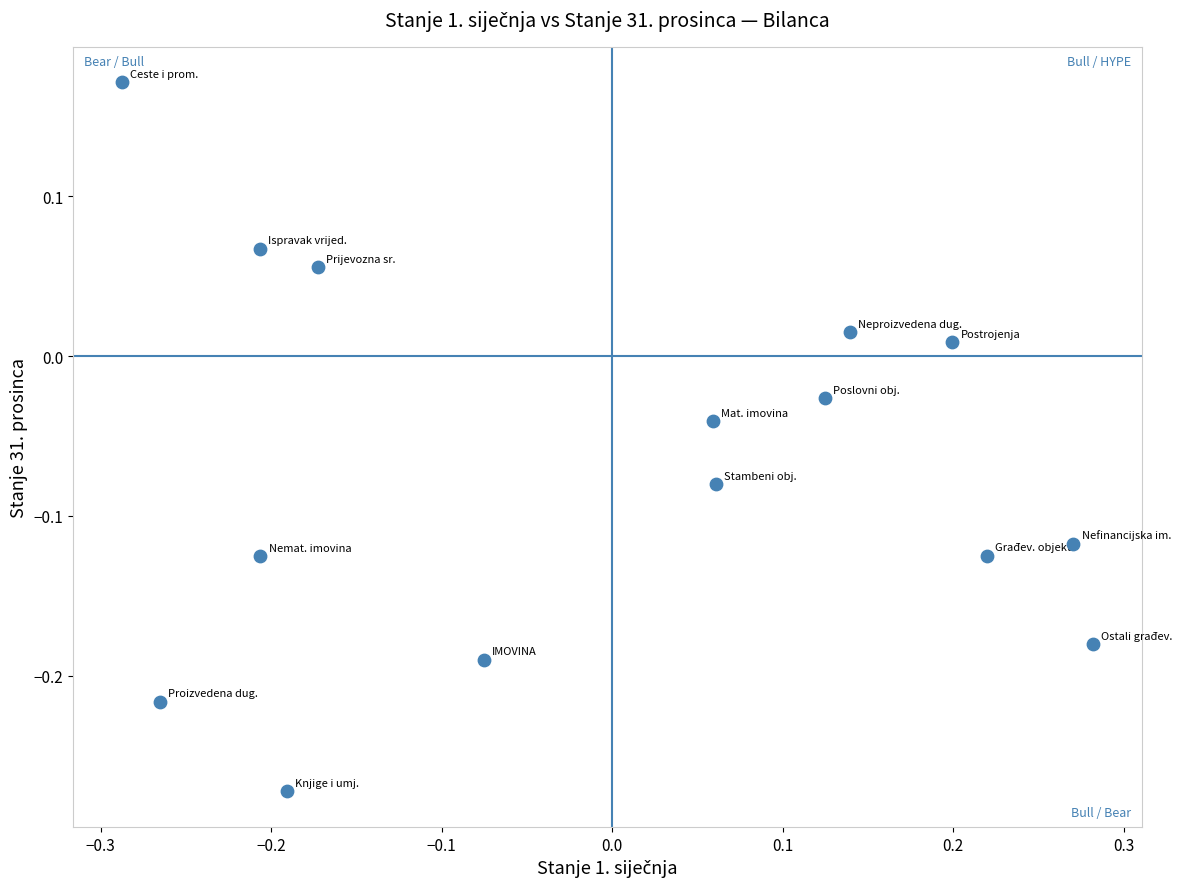

What is the range of Y values (max minus min)?

0.4